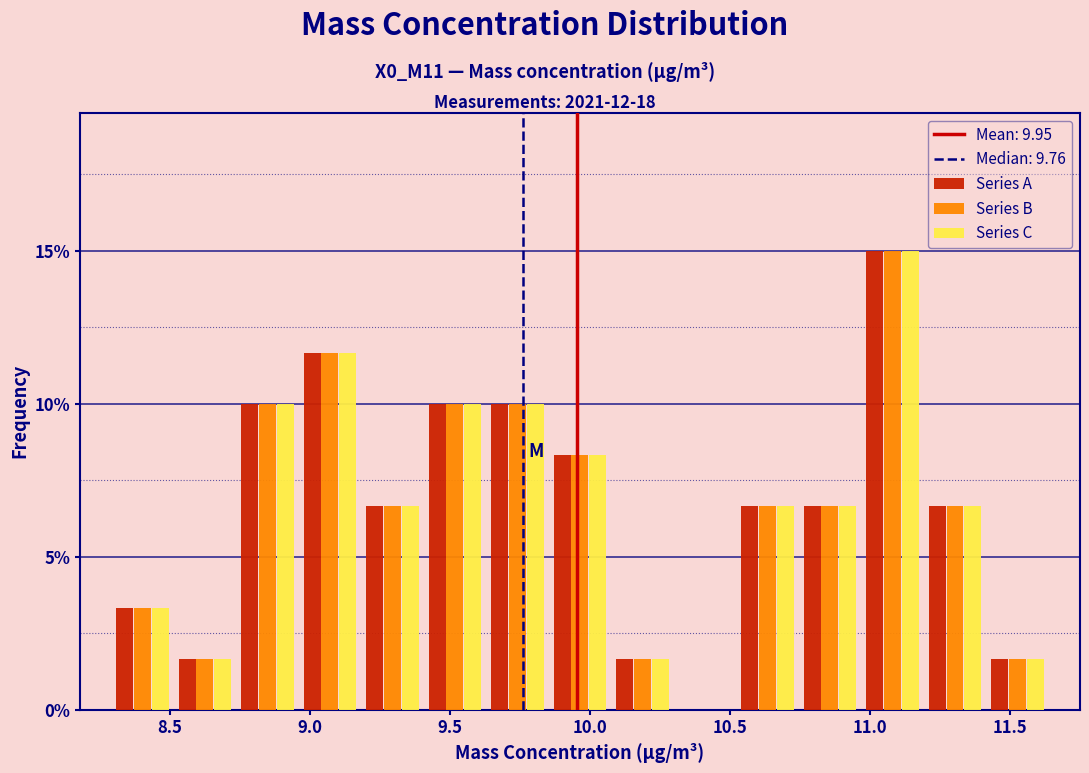

In the Series C series, which range on the x-axis has the tallest bar?

10.95 to 11.20